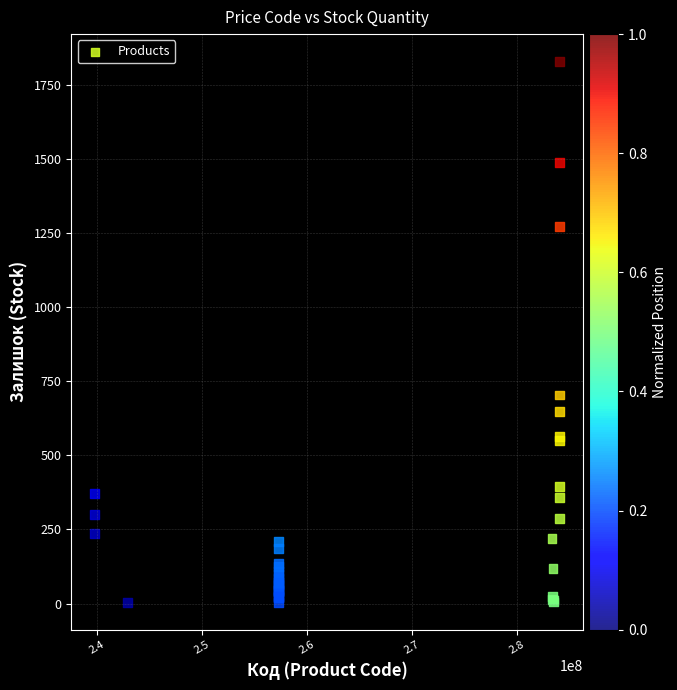

What Y value in the scatter plot is closest to 916?

704